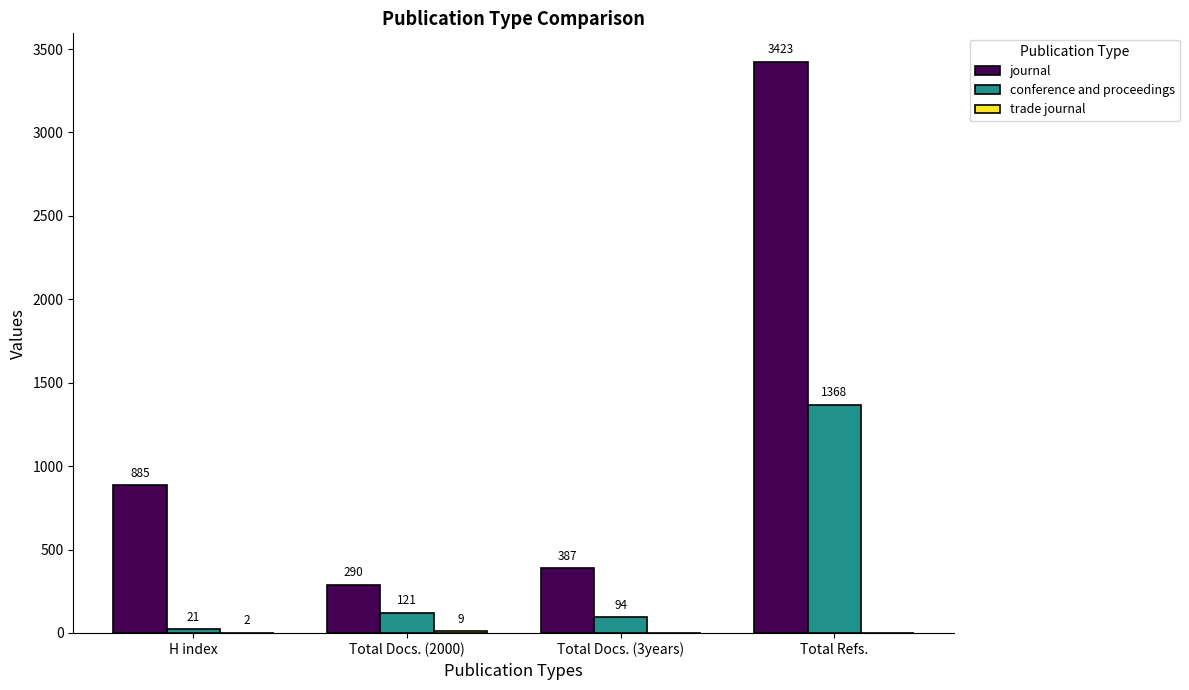

Count the number of data series in this chart.

3